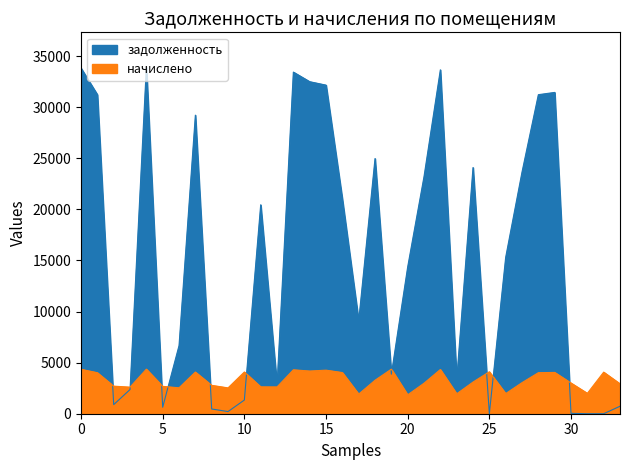

Which series has the largest range (max minus min)?

задолженность